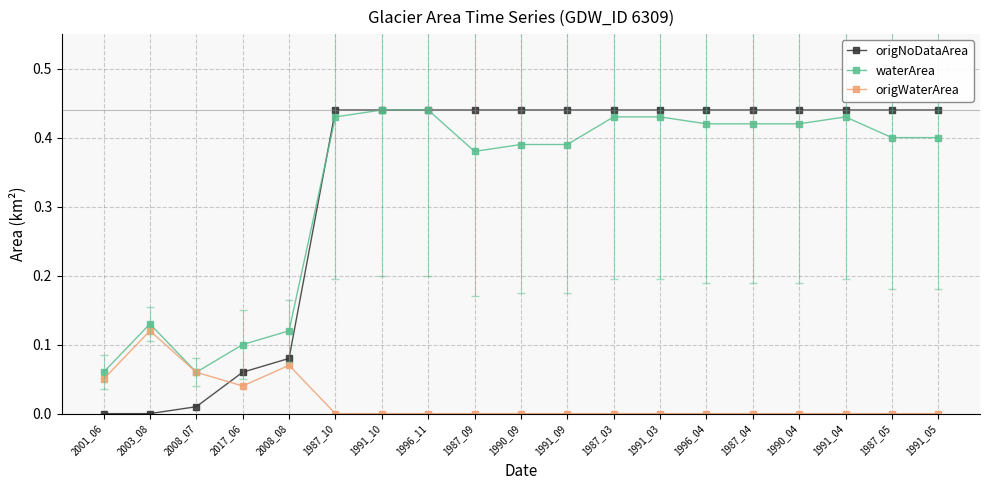

What is the label of the 3rd point from the right?

1991_04